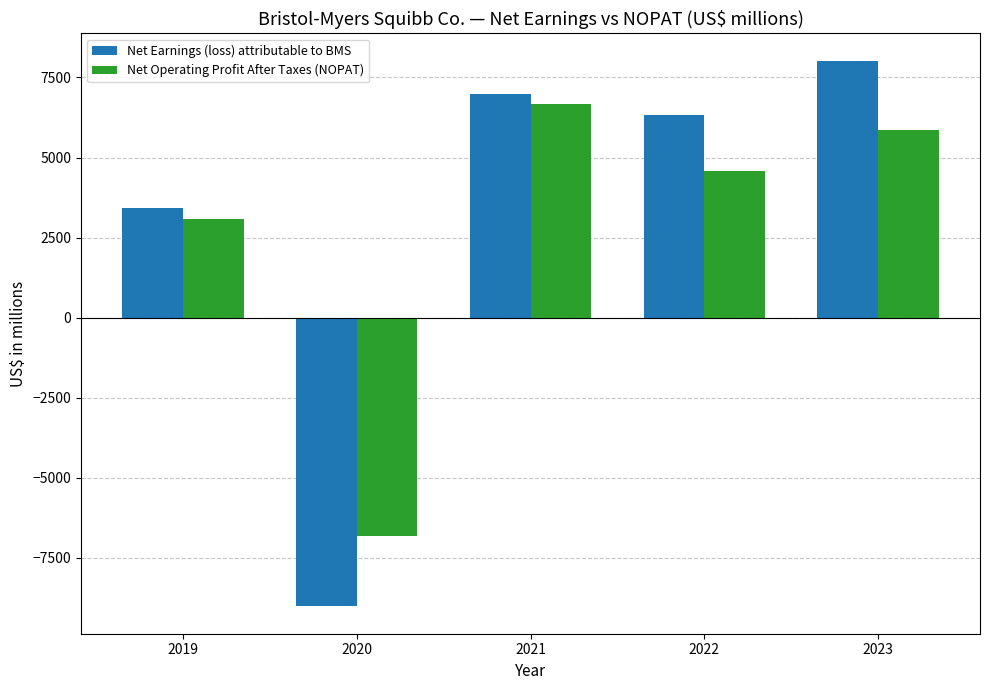

What are all the series names shown in the legend?

Net Earnings (loss) attributable to BMS, Net Operating Profit After Taxes (NOPAT)